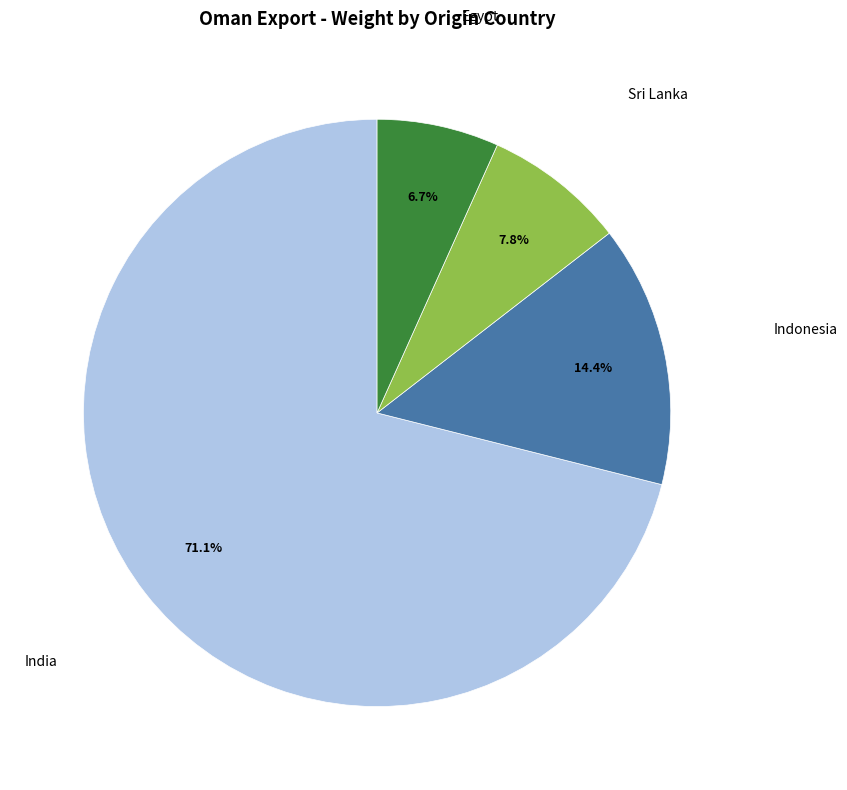

To the nearest percent, what portion does India represent?

71%